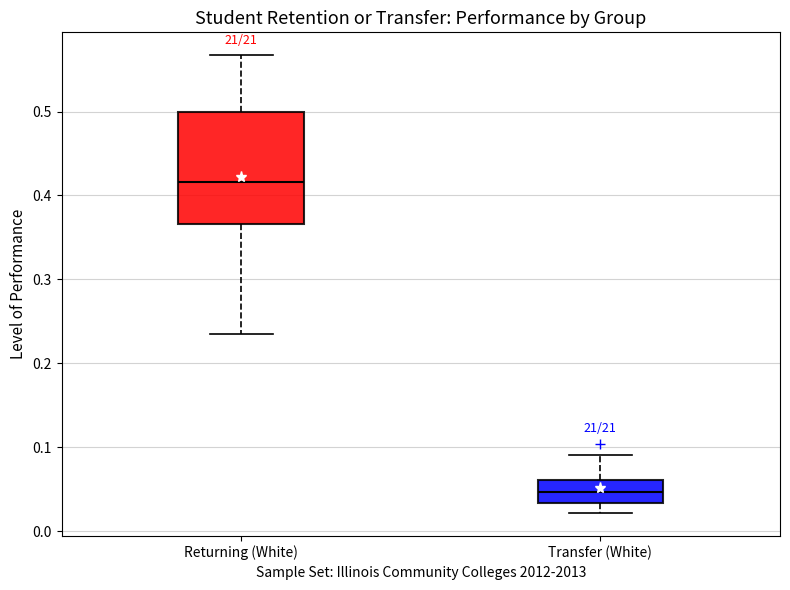

Which box is the tallest, from its lower edge to its upper edge?

Returning (White)